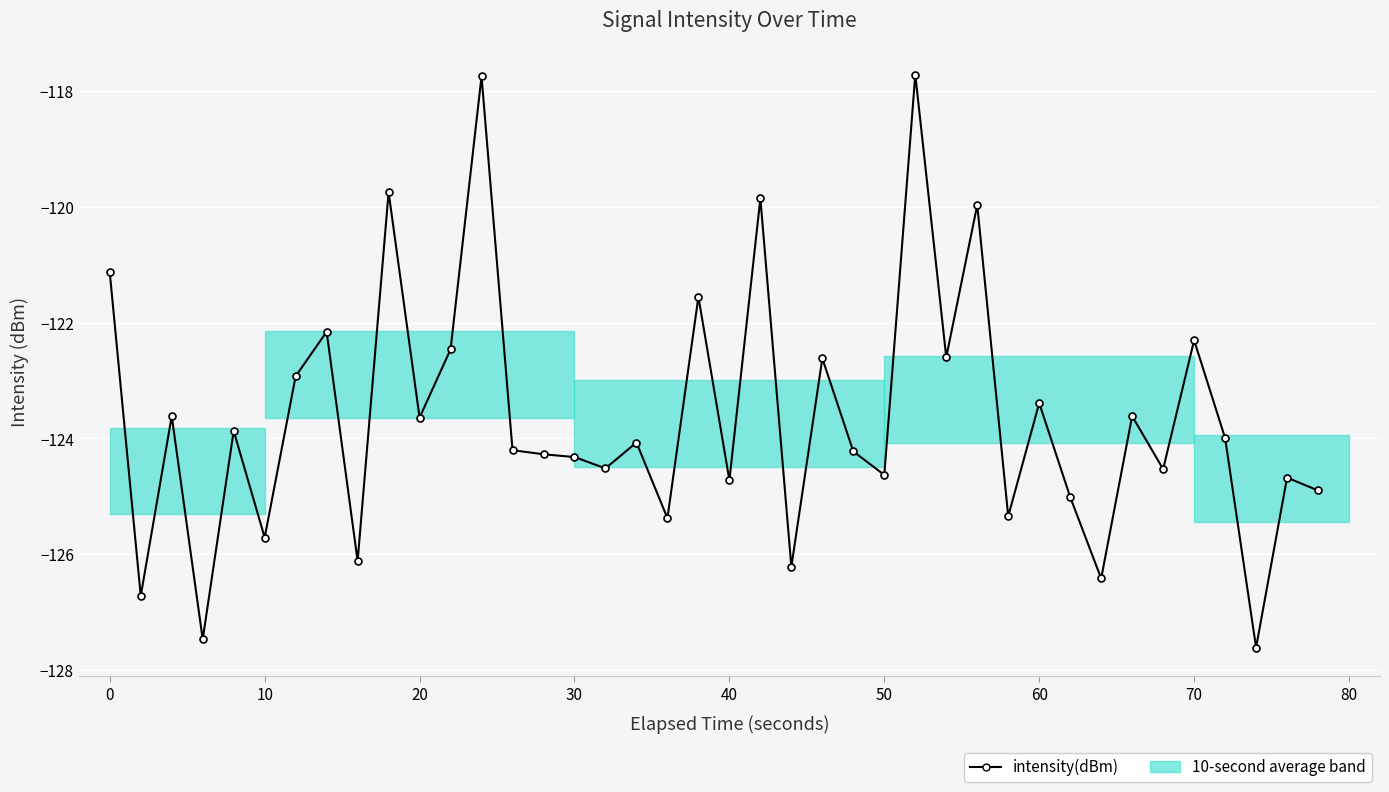

True or false: the data has more than 2 interior local peaks.

True